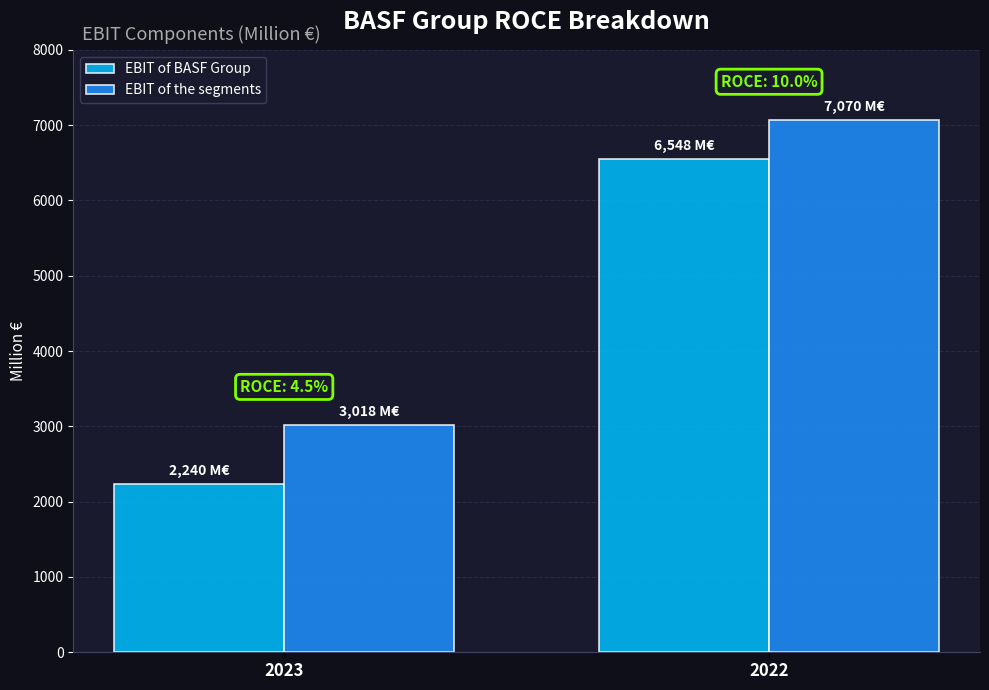

Is it true that EBIT of BASF Group equals 1020 at 2023?

False